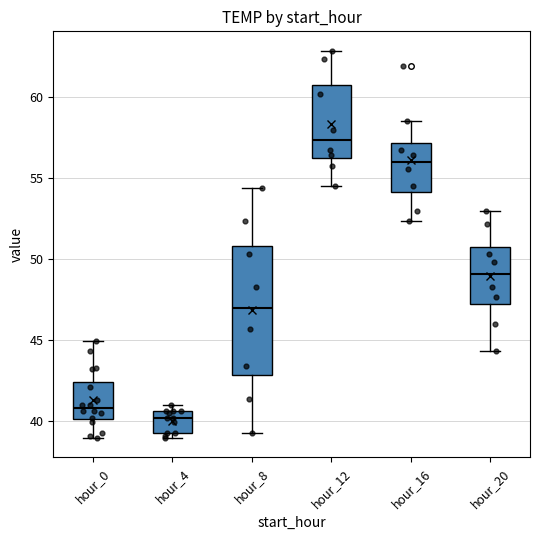

Reading left to right, transcribe this box plot: for each box, give where its median line is, the range the box spans, and where its two whiskers end, as read against the y-axis. The values are not printed on the chart, so give them approximately, as read against the axis.

hour_0: median 41.0, box 40.0 to 42.5, whiskers 39.0 to 45.0
hour_4: median 40.0, box 39.0 to 40.5, whiskers 39.0 (just below the box's lower edge) to 41.0
hour_8: median 47.0, box 43.0 to 51.0, whiskers 39.0 to 54.5
hour_12: median 57.5, box 56.0 to 60.5, whiskers 54.5 to 63.0
hour_16: median 56.0, box 54.0 to 57.0, whiskers 52.5 to 58.5
hour_20: median 49.0, box 47.0 to 51.0, whiskers 44.5 to 53.0